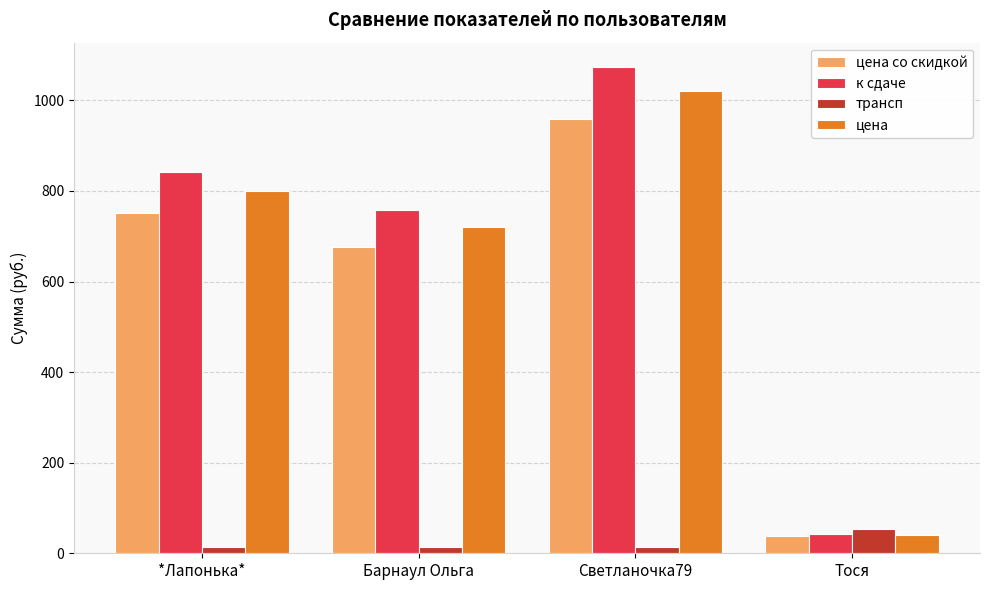

Which series has the largest total across all categories?

к сдаче